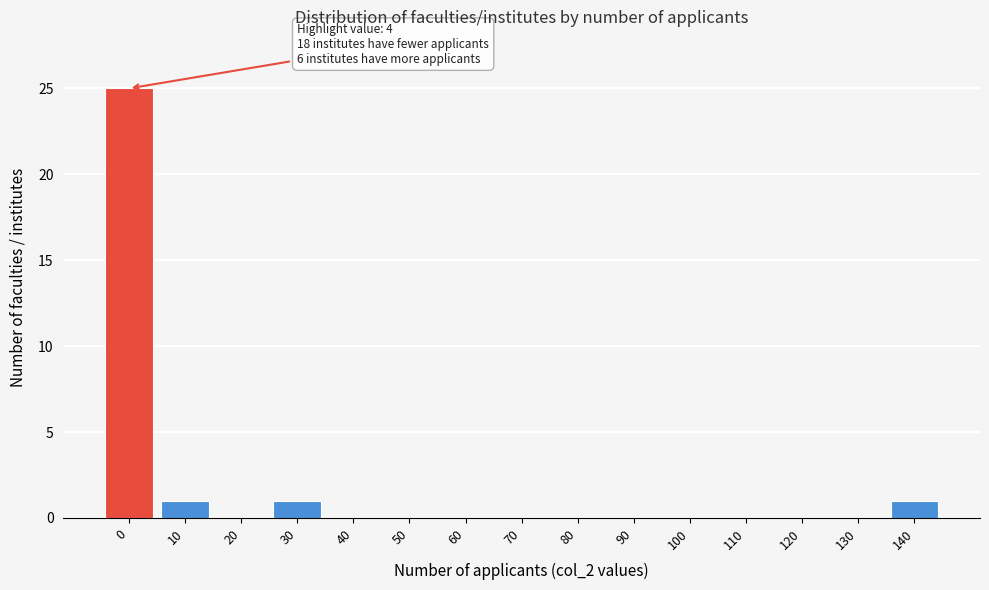

Reading left to right, transcribe all the data shown in this chart.

0=25	10=1	20=0	30=1	40=0	50=0	60=0	70=0	80=0	90=0	100=0	110=0	120=0	130=0	140=1